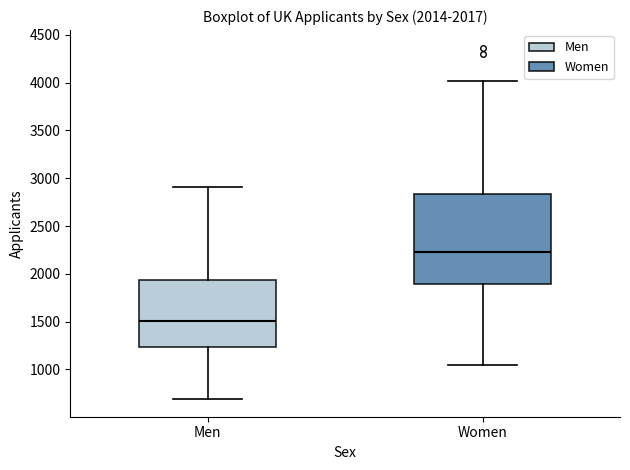

Which box is the tallest, from its lower edge to its upper edge?

Women